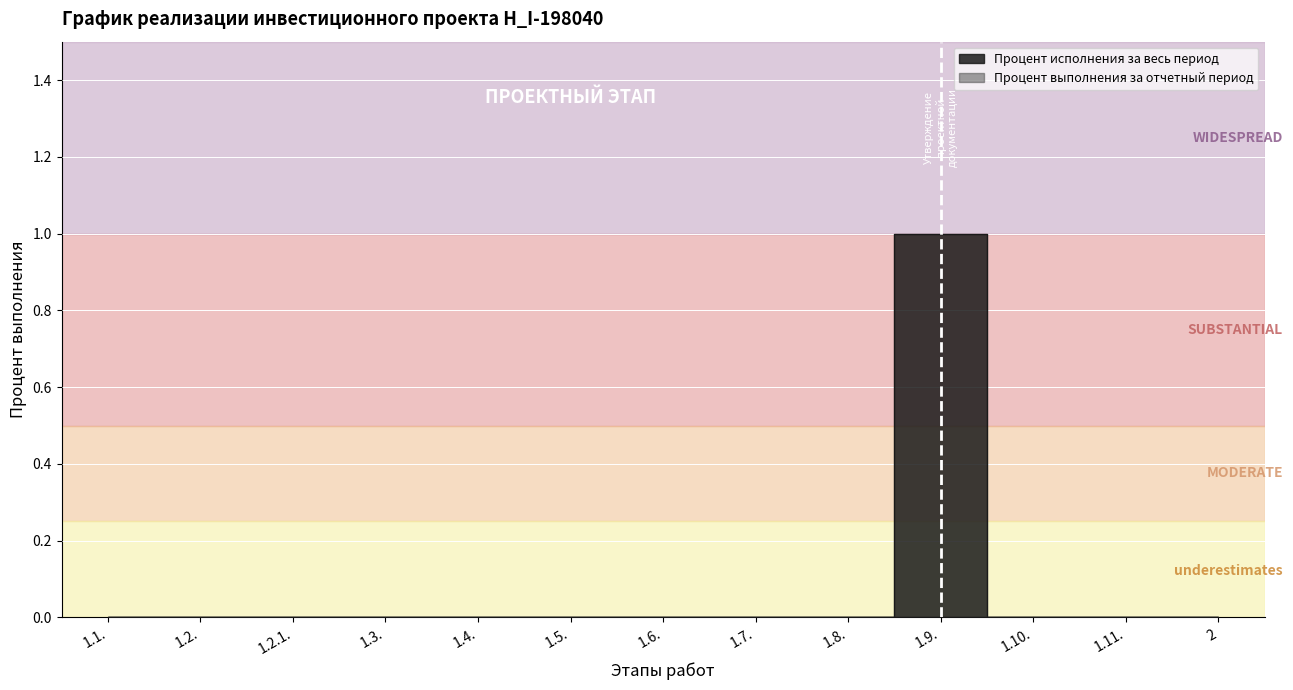

How many data points does each series have?

13